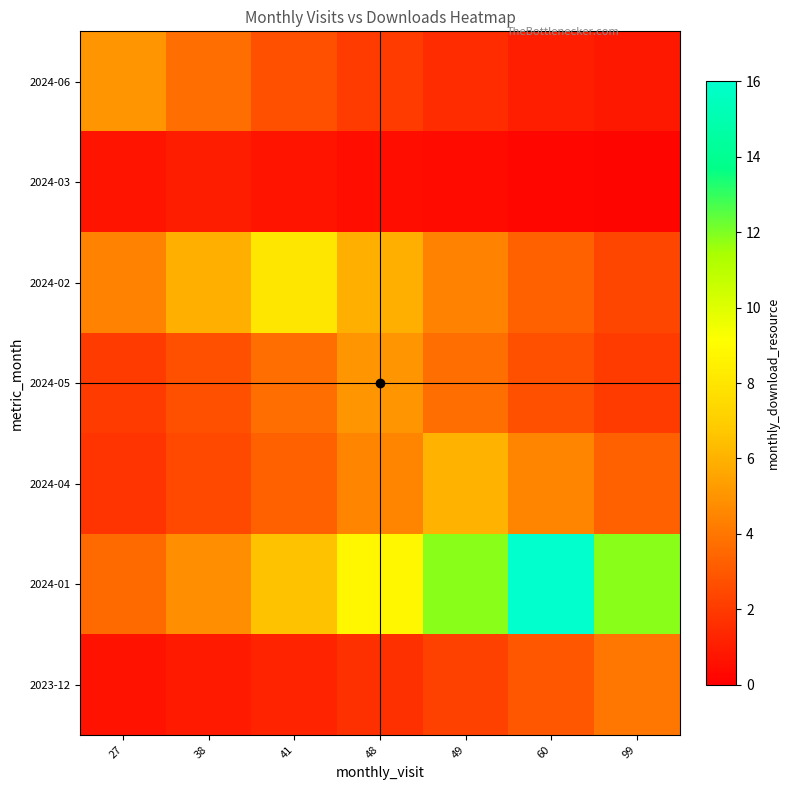

What is the smallest value displayed?

0.2